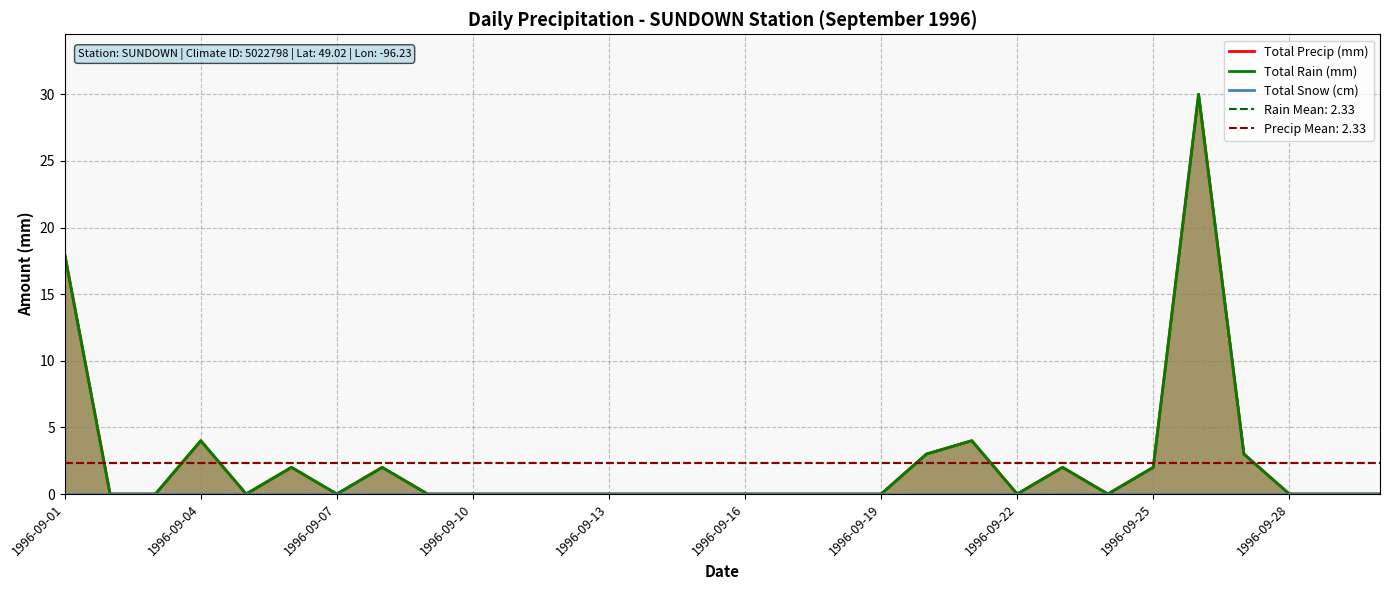

True or false: Total Snow (cm) and Total Precip (mm) intersect in this chart.

False